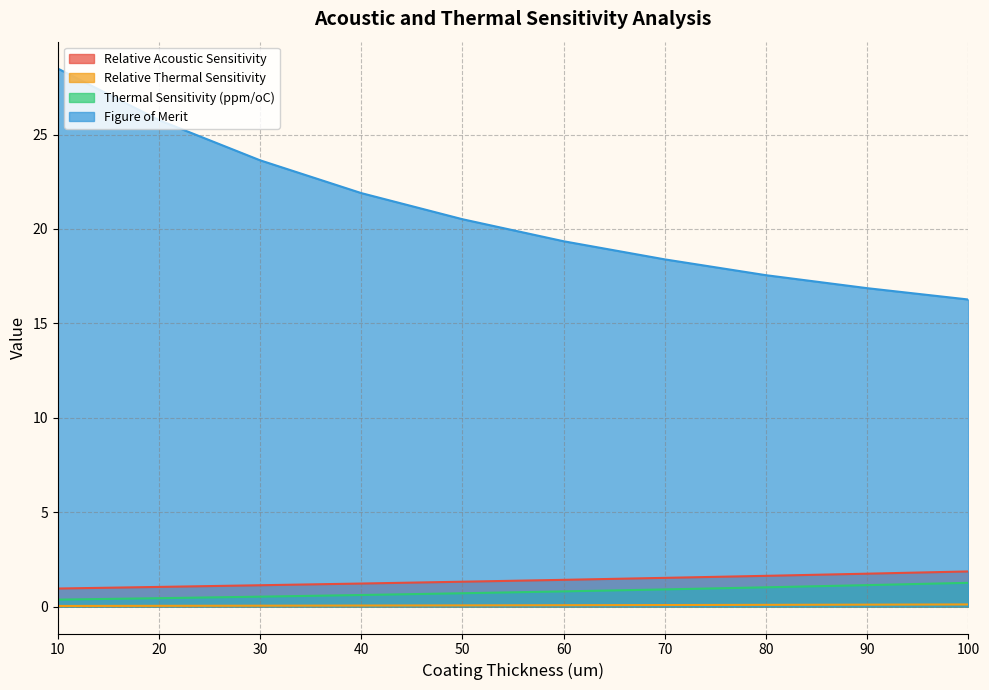

What is the value of the Relative Acoustic Sensitivity point at the 10th from the left?

1.9